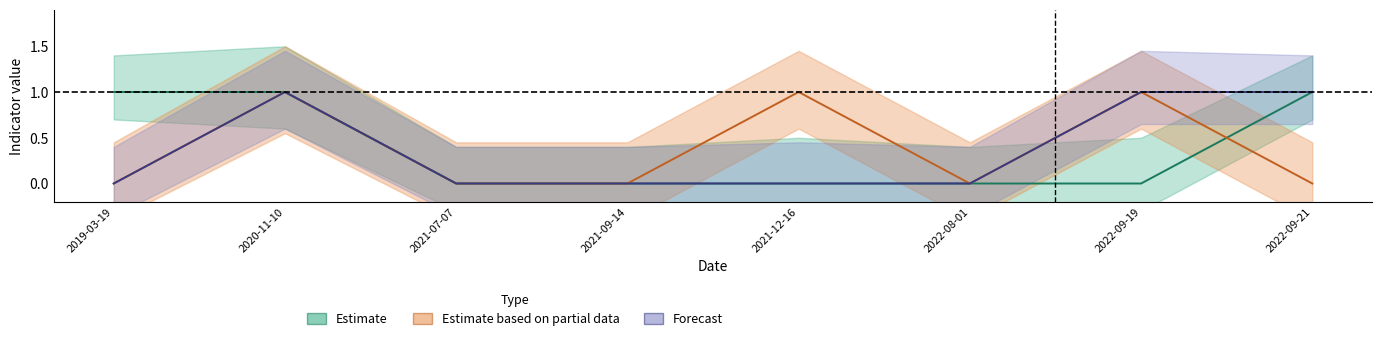

Between 2021-12-16 and 2022-09-21, which series saw the biggest shift?

Estimate